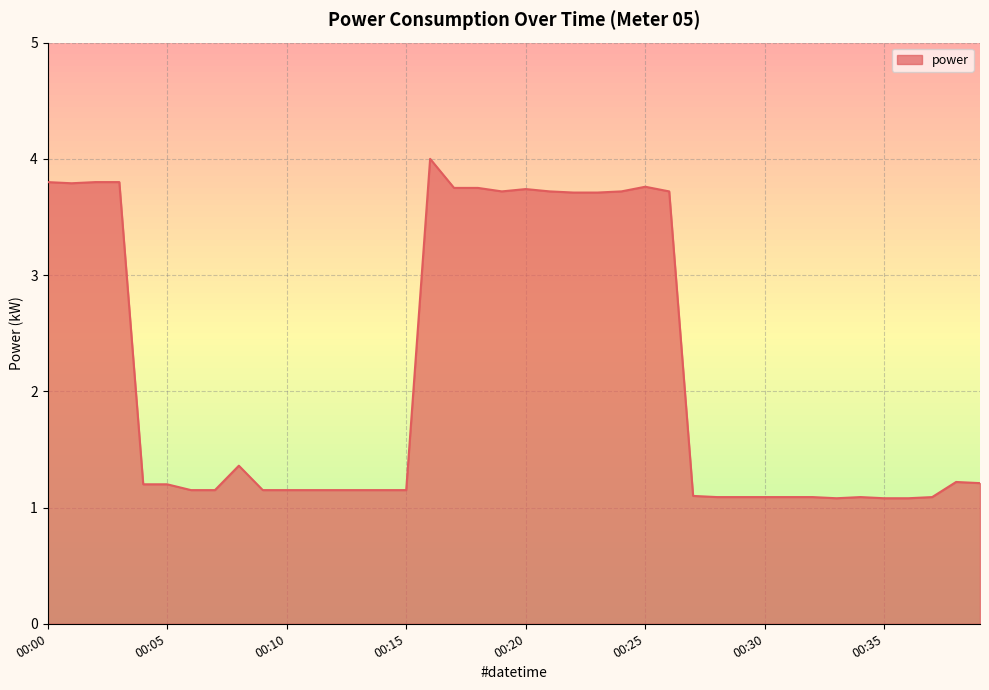

What is the greatest value displayed?

4.0